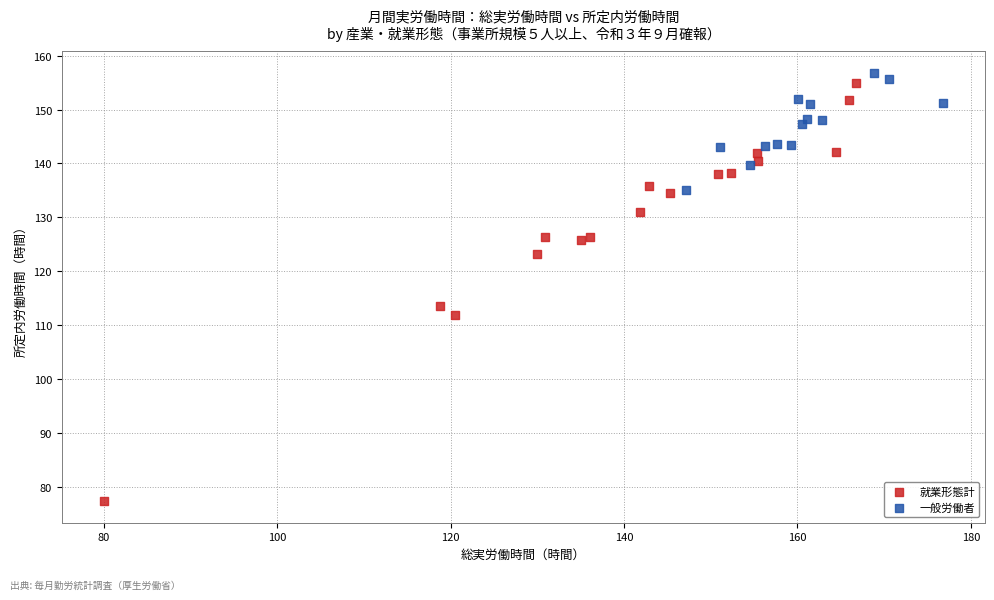

Which series reaches the minimum Y coordinate?

就業形態計